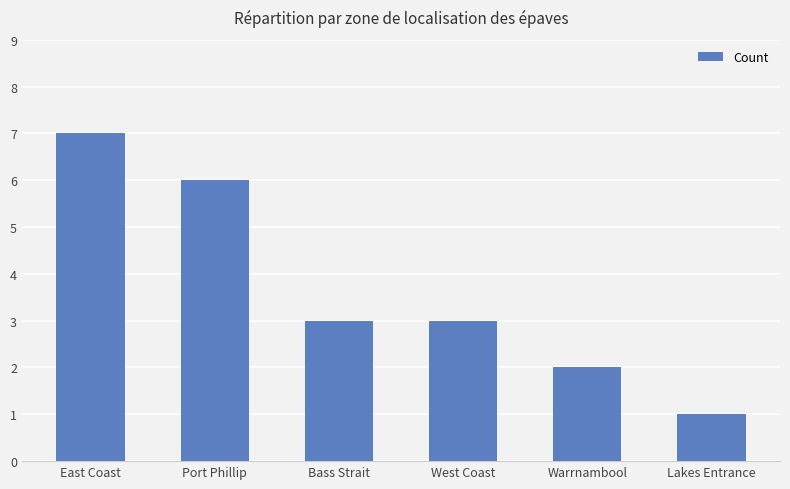

The value at East Coast is 11. True or false?

False